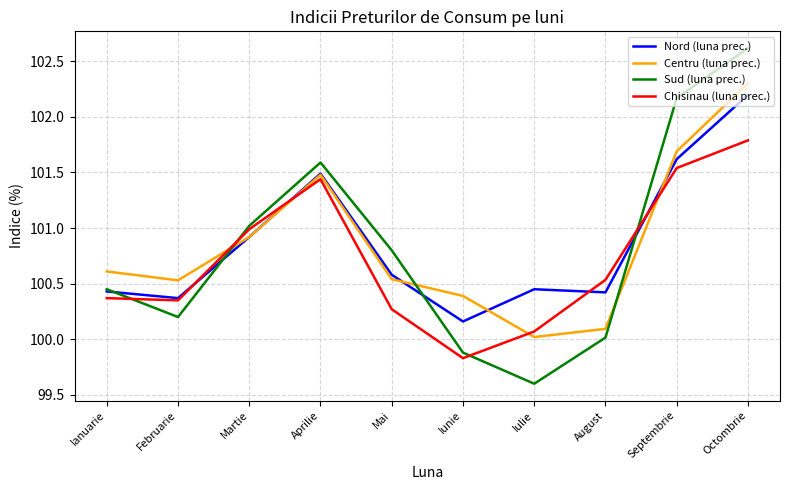

Between Mai and August, which series saw the biggest shift?

Sud (luna prec.)